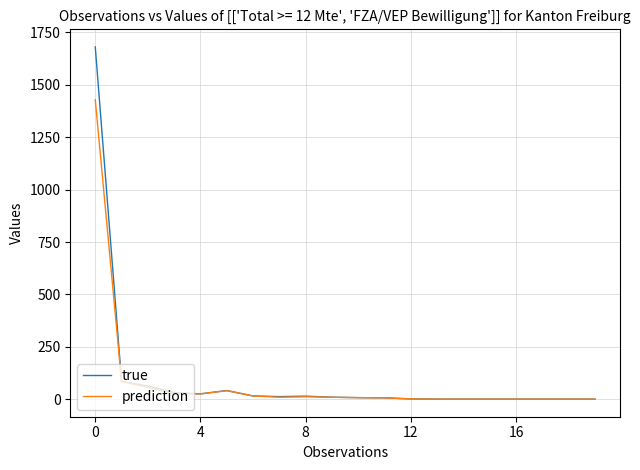

List the series in order of their peak value, highest first.

true, prediction